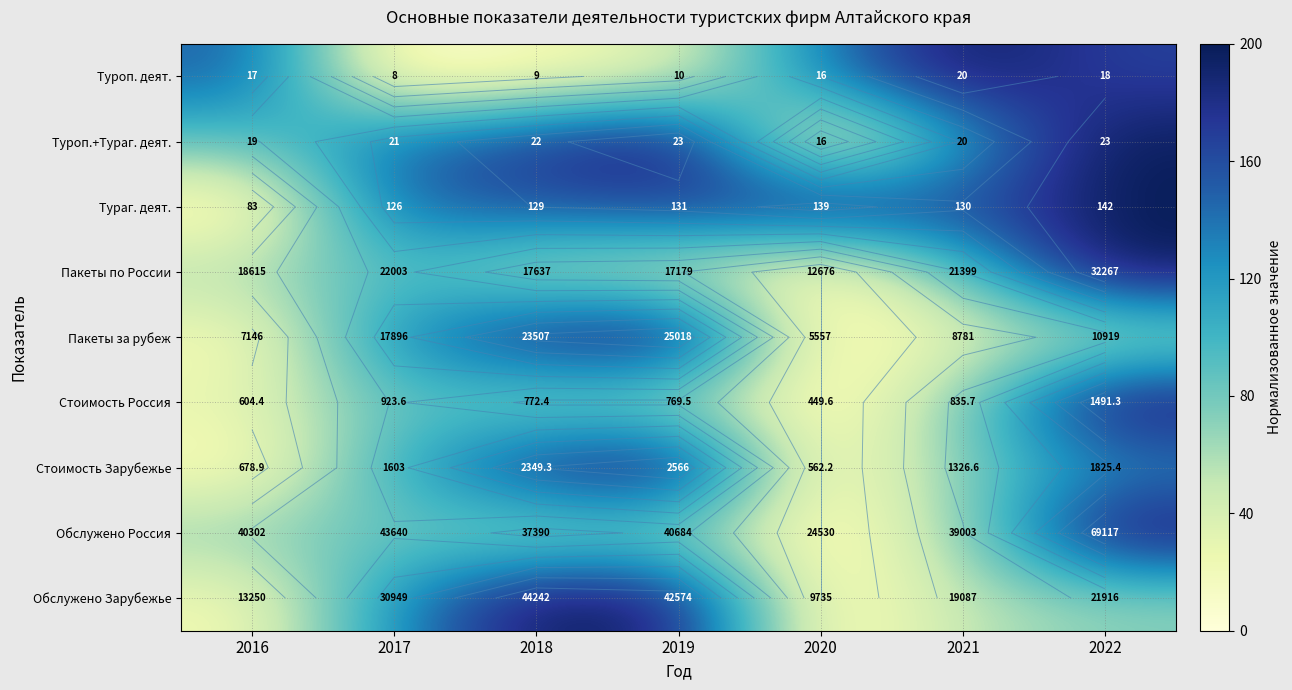

Between 2021 and 2020, which is larger?

2021